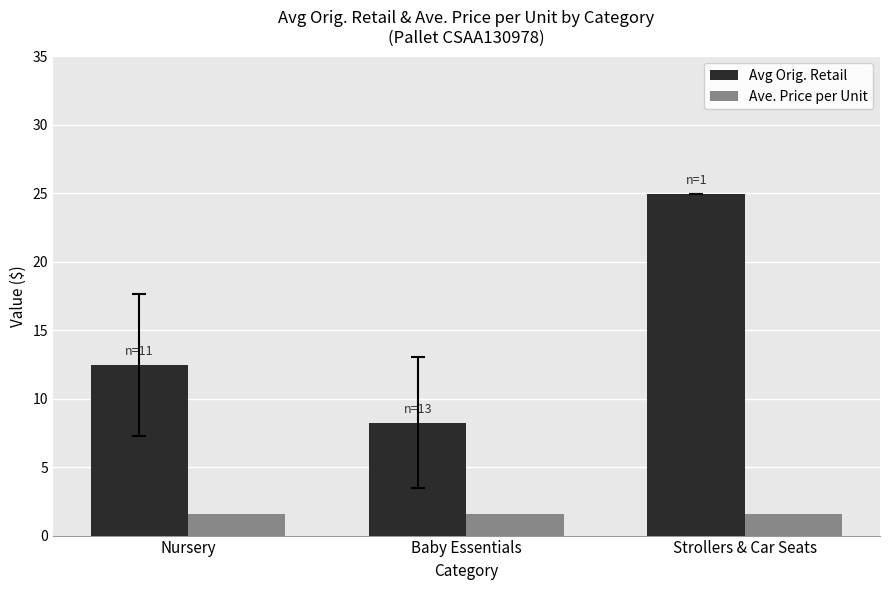

Which series has the largest range (max minus min)?

Avg Orig. Retail